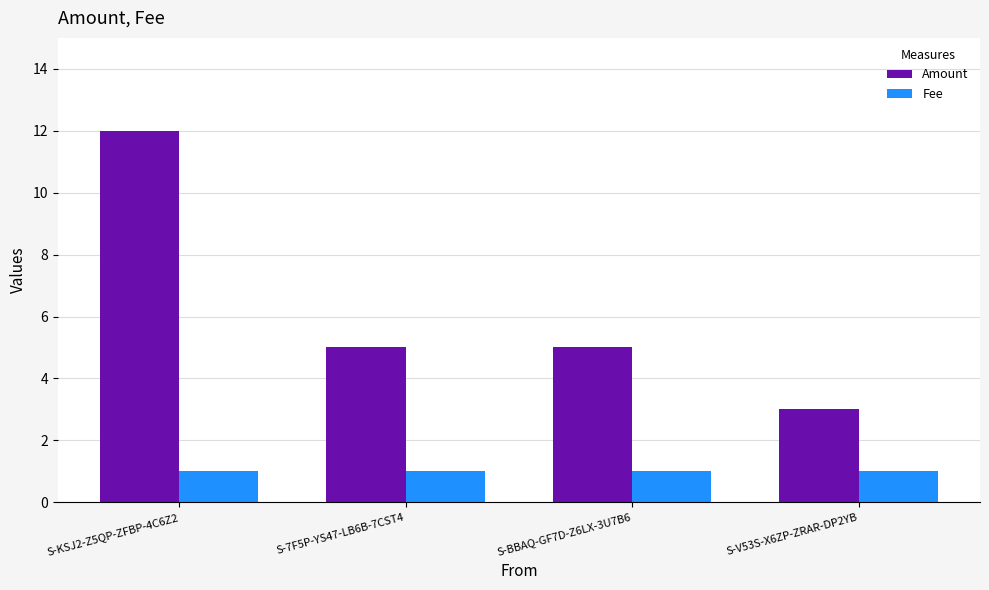

What is the label of the 3rd bar from the left?

S-BBAQ-GF7D-Z6LX-3U7B6